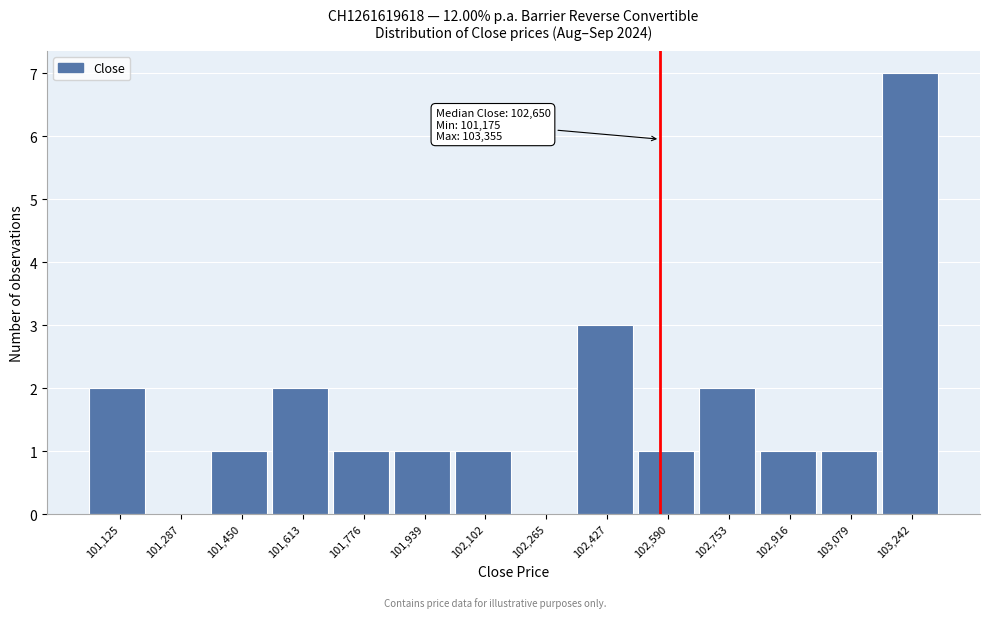

Reading right to left, what are all the values shown in this chart?

103,242=7	103,079=1	102,916=1	102,753=2	102,590=1	102,427=3	102,265=0	102,102=1	101,939=1	101,776=1	101,613=2	101,450=1	101,287=0	101,125=2